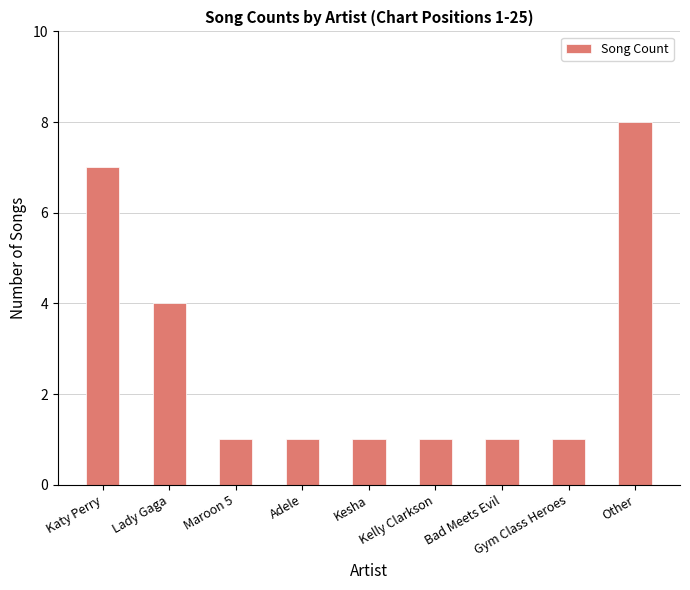

What is the label of the 3rd bar from the right?

Bad Meets Evil